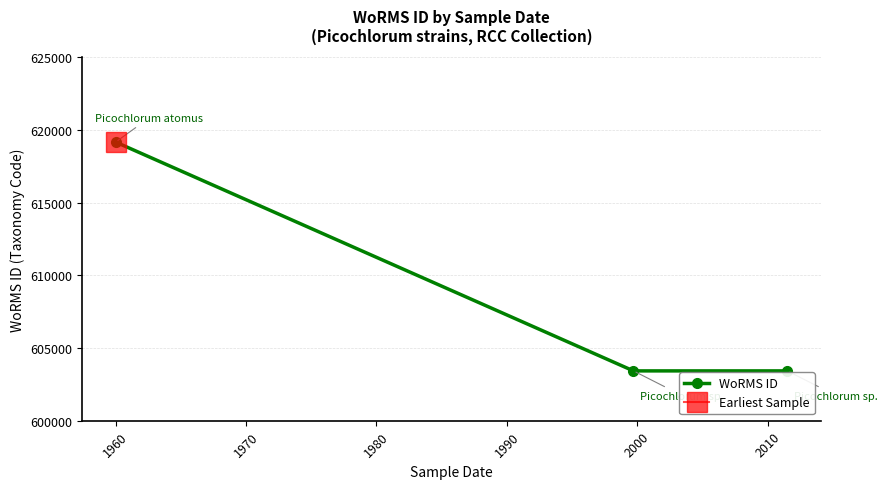

What is the smallest value displayed?

603429